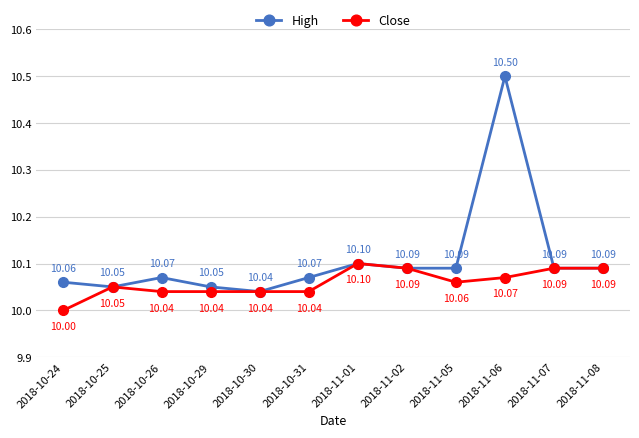

In High, how many points are higher than both neighbors (excluding endpoints)?

3